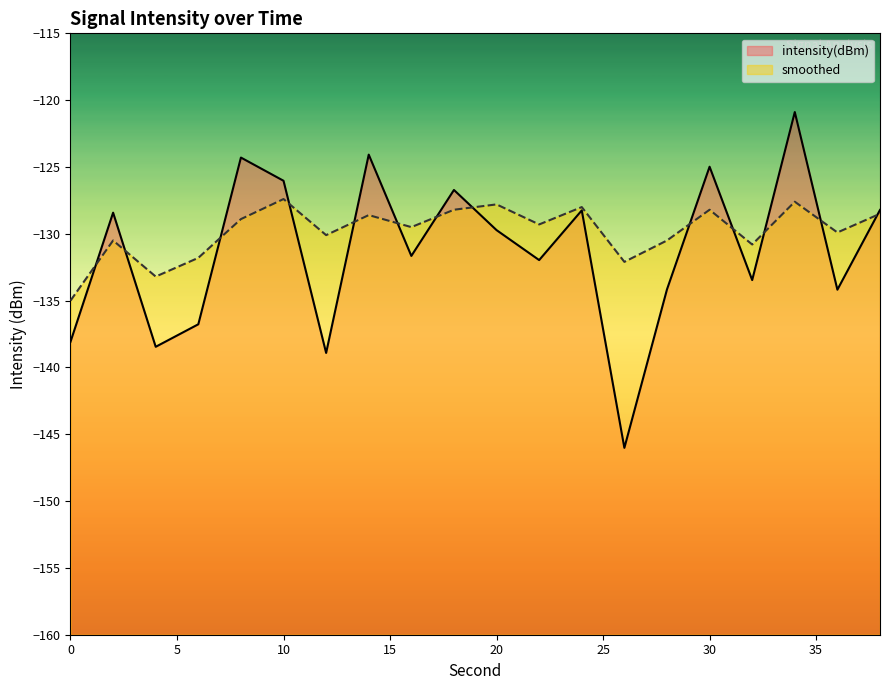

True or false: intensity(dBm) has a value of -86.7 at 36.

False